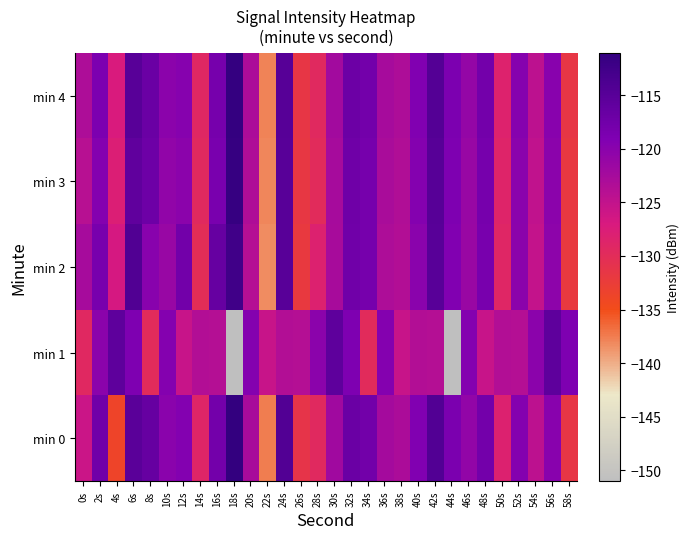

What is the maximum value shown in the chart?

-111.0